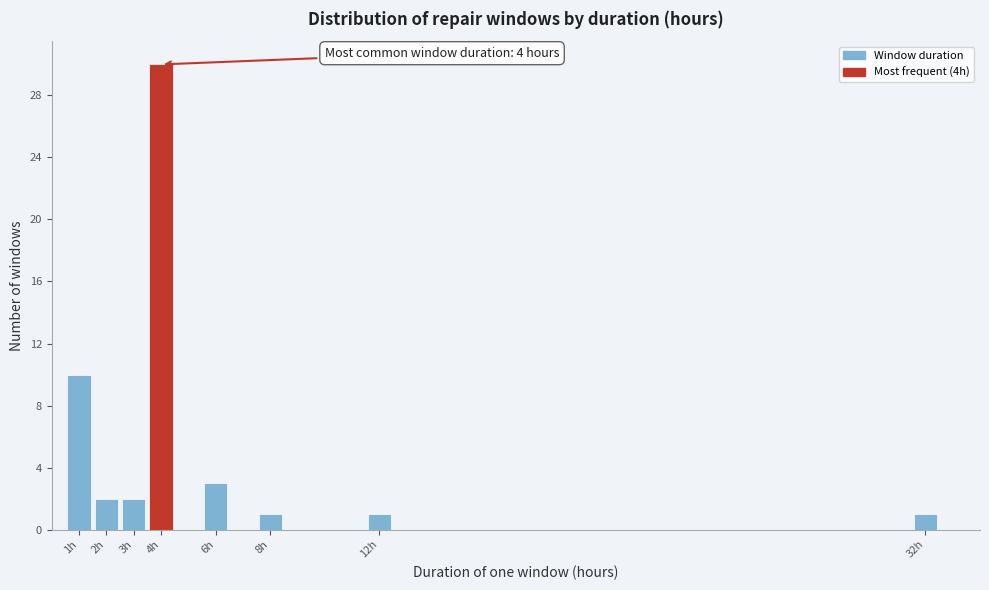

Which range on the x-axis has the tallest bar?

3.5 to 4.5